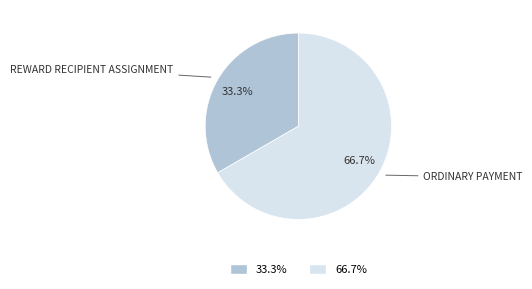

Combined, what portion of the pie is 66.7% and 33.3%?

100.0%